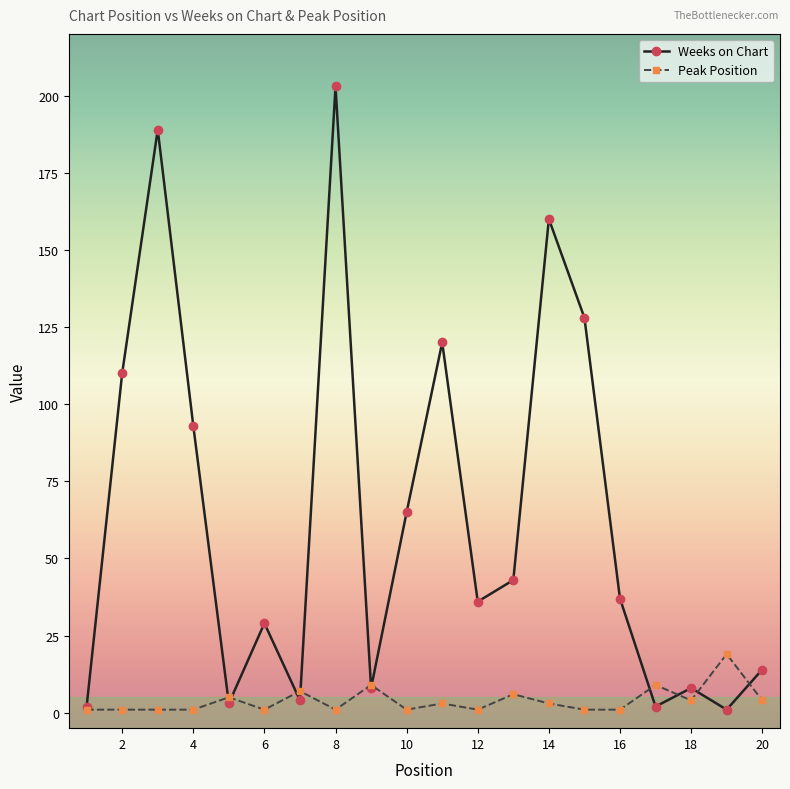

True or false: Weeks on Chart and Peak Position cross at least once.

True